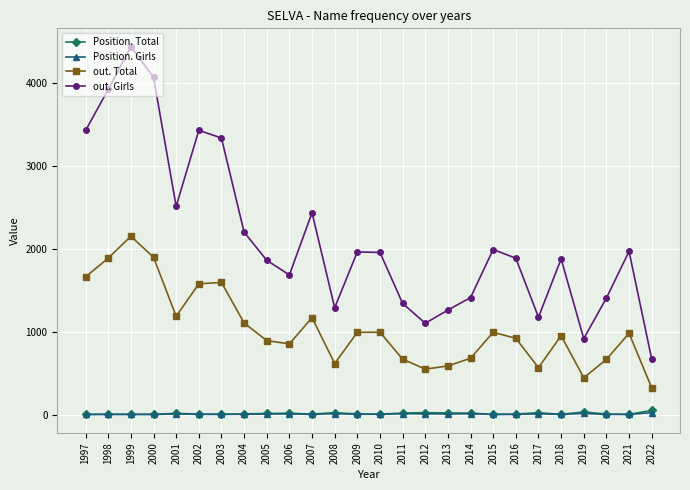

What is the difference between the second highest and second lowest values in the Position. Total series?

29